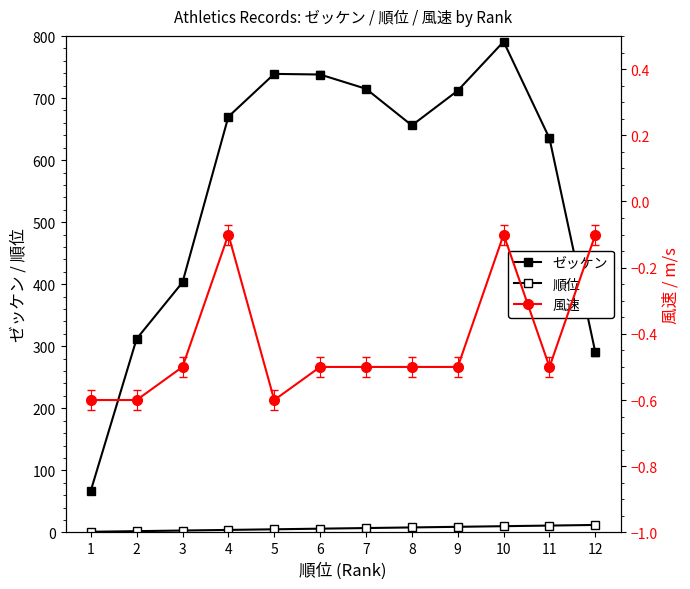

How many values in the ゼッケン series are below 670?

6